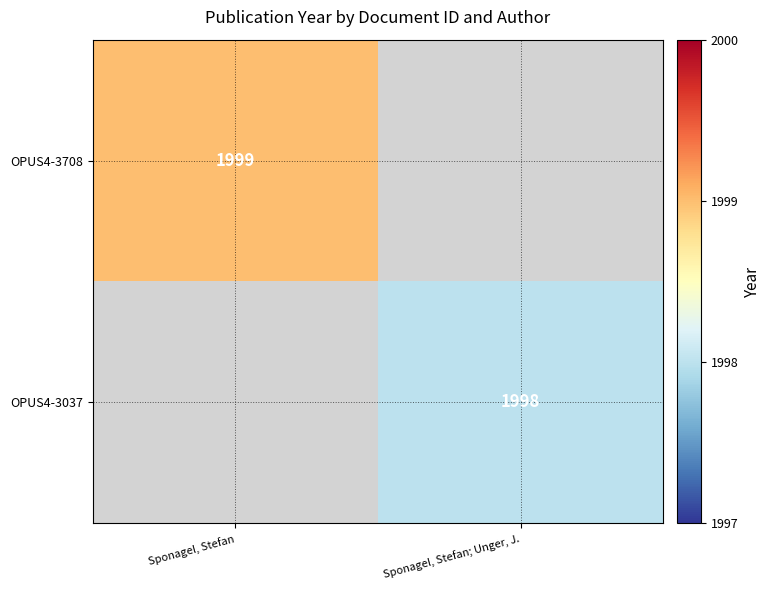

Is it true that OPUS4-3037 equals 3204 at Sponagel, Stefan; Unger, J.?

False